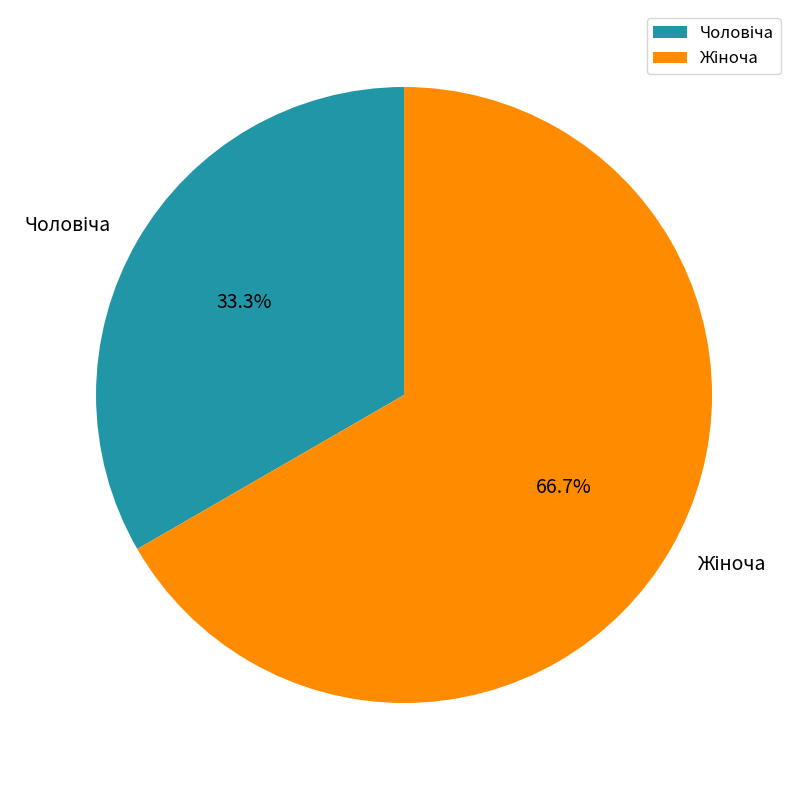

Is there a majority slice in this chart?

Yes